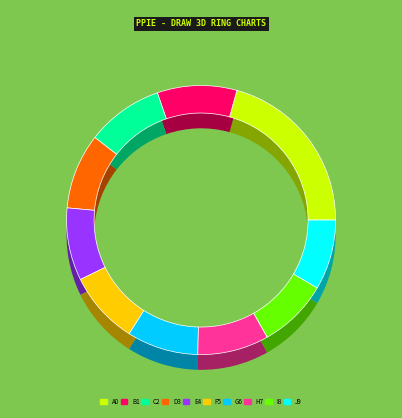

To the nearest percent, what is the average slice percentage?

10%